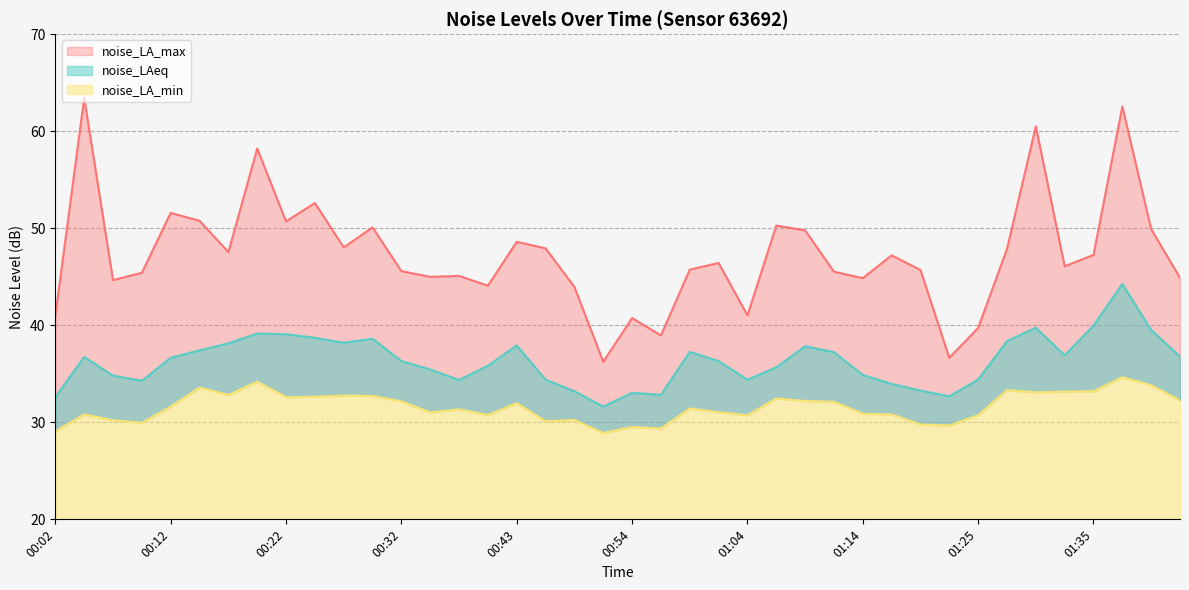

What is the lowest value of the noise_LA_min series?

28.9